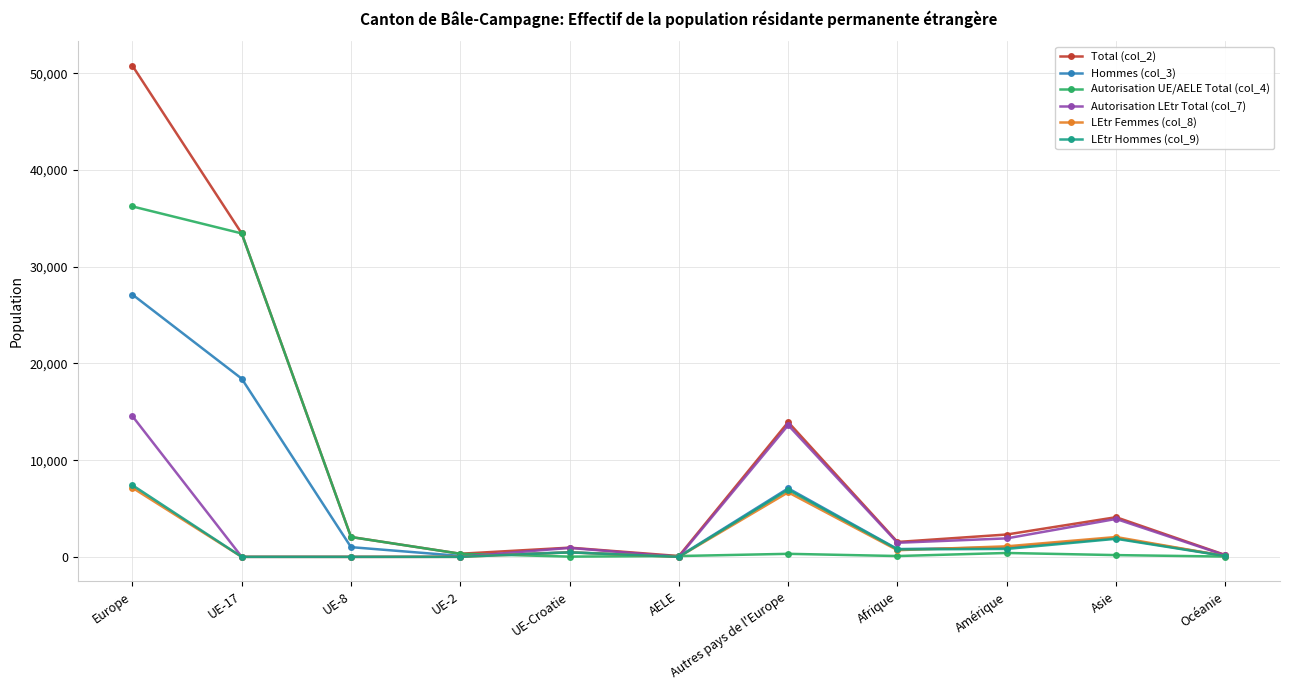

What is the difference between the maximum and minimum values in the Autorisation LEtr Total (col_7) series?

14552